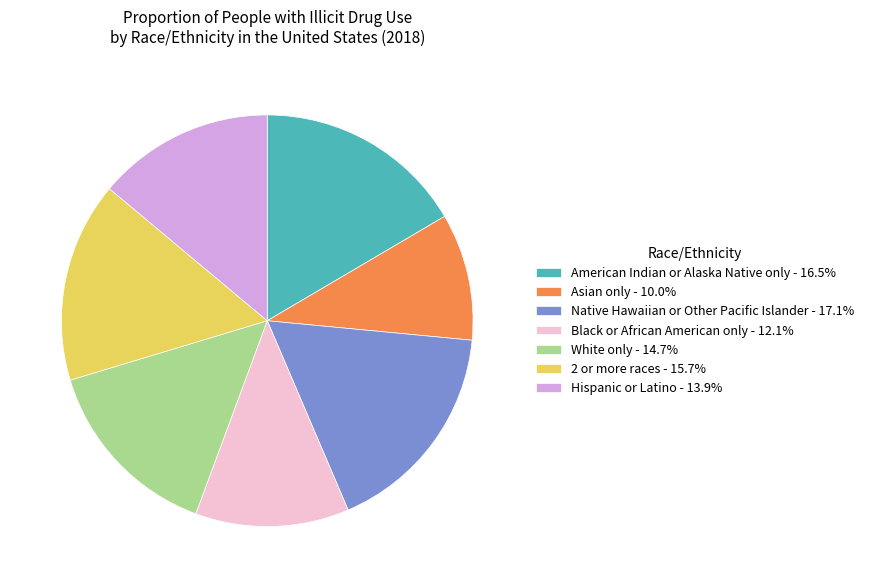

How many segments does this pie chart have?

7